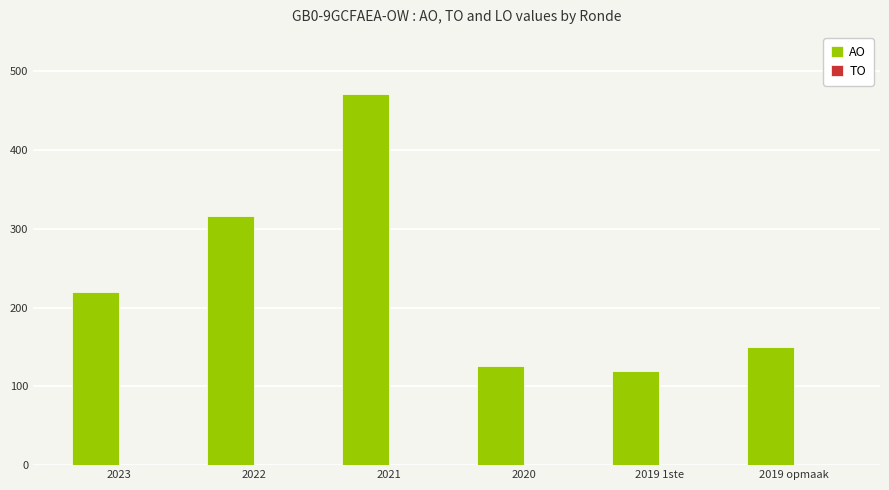

Does the chart contain any negative values?

No